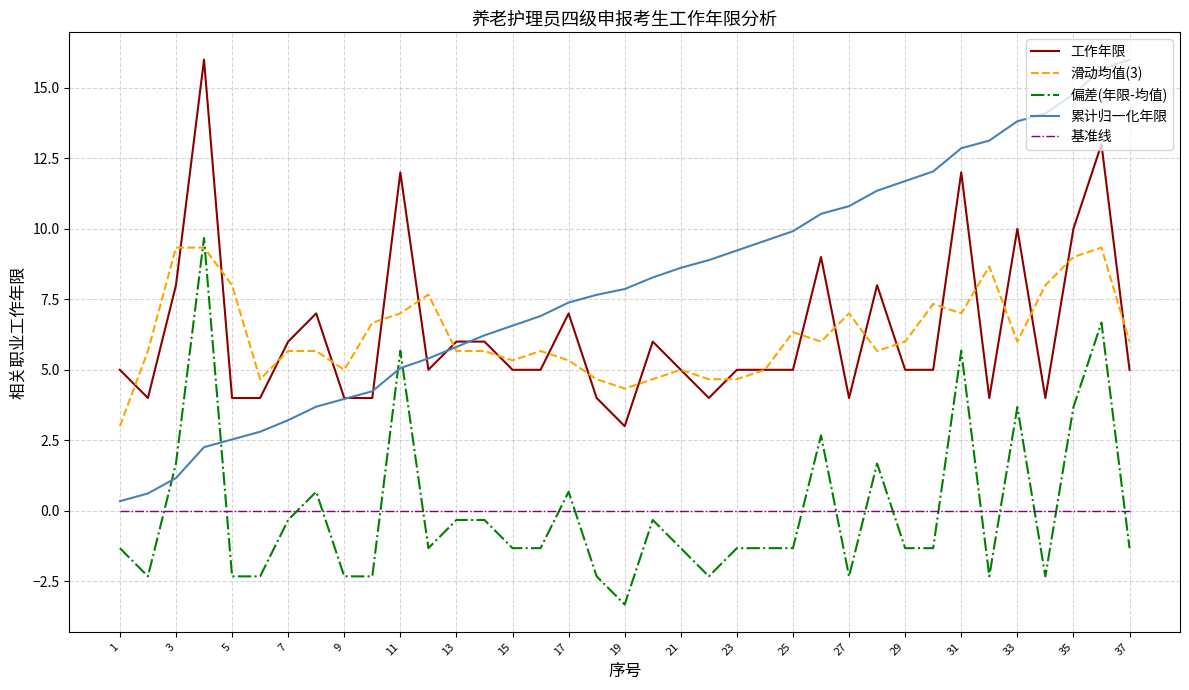

Which series has the largest total across all categories?

累计归一化年限